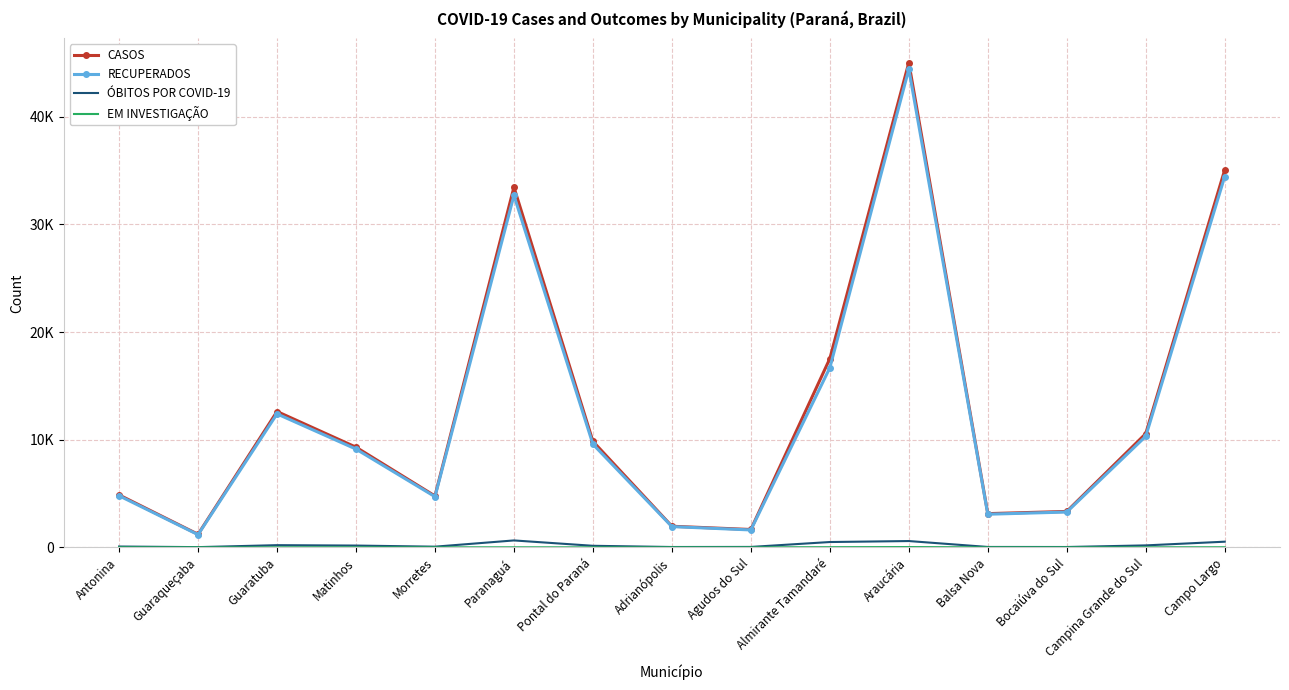

What is the total value across all series at Campina Grande do Sul?

21066